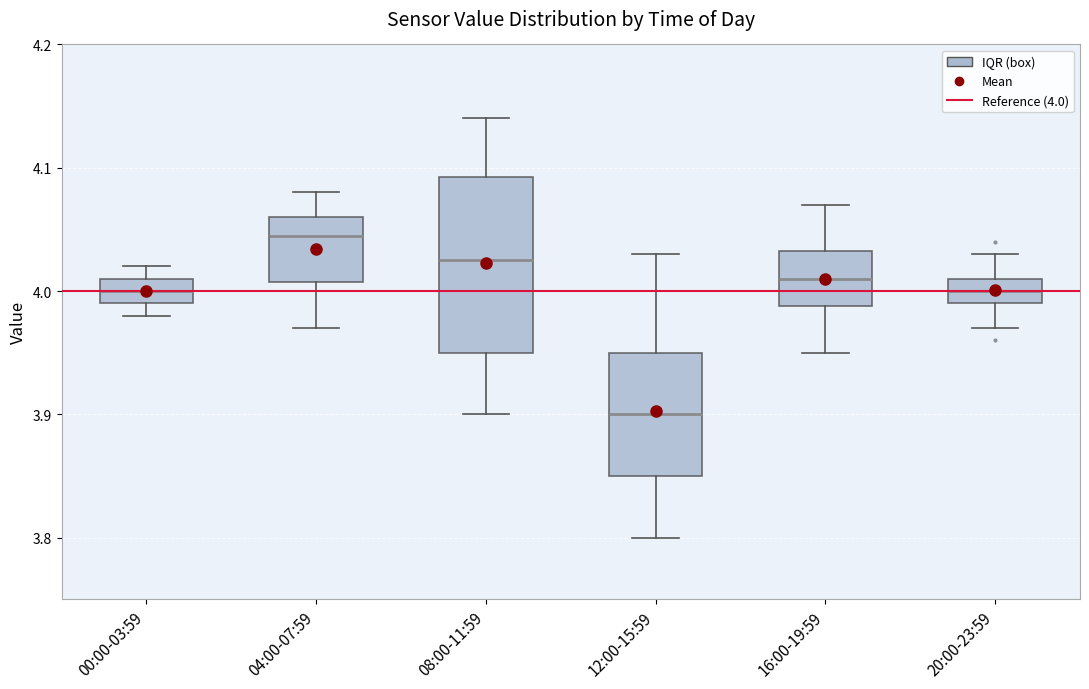

Reading left to right, read every box against the y-axis: the position of its median line, the range the box covers, and the ends of its whiskers. The values are not printed on the chart, so give them approximately, as read against the axis.

00:00-03:59: median 4.00, box 3.99 to 4.01, whiskers 3.98 to 4.02
04:00-07:59: median 4.05, box 4.01 to 4.06, whiskers 3.97 to 4.08
08:00-11:59: median 4.03, box 3.95 to 4.09, whiskers 3.90 to 4.14
12:00-15:59: median 3.90, box 3.85 to 3.95, whiskers 3.80 to 4.03
16:00-19:59: median 4.01, box 3.99 to 4.03, whiskers 3.95 to 4.07
20:00-23:59: median 4.00, box 3.99 to 4.01, whiskers 3.97 to 4.03